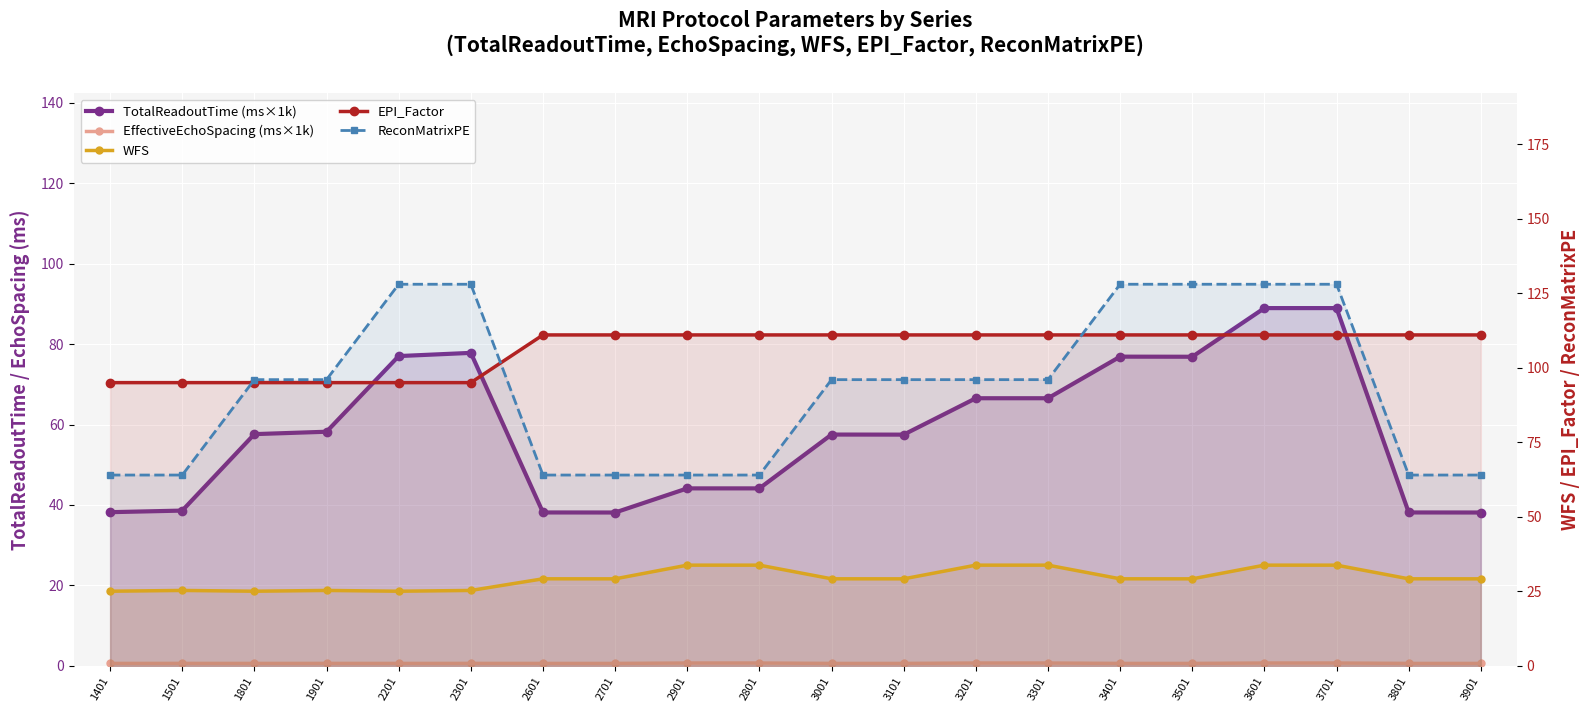

List the series in order of their peak value, highest first.

ReconMatrixPE, EPI_Factor, TotalReadoutTime (ms×1k), WFS, EffectiveEchoSpacing (ms×1k)